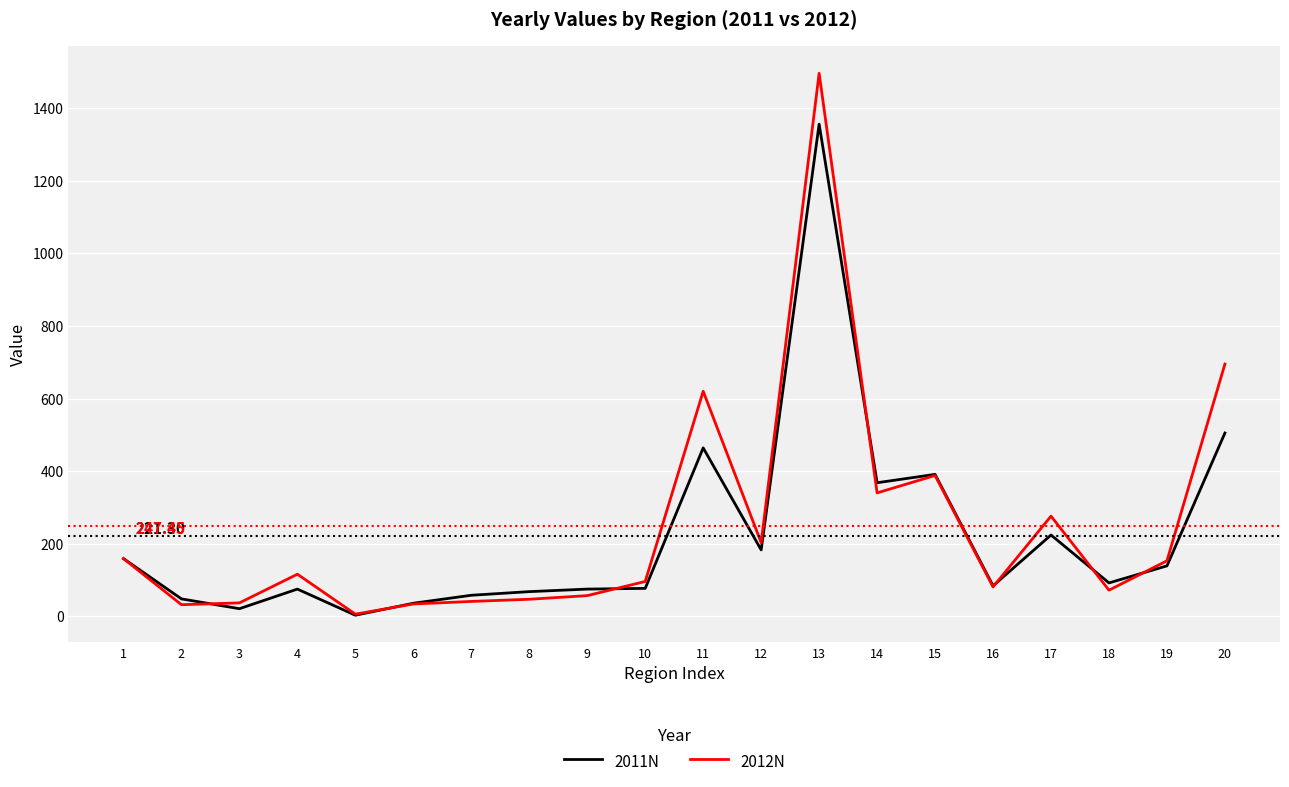

Rank the series by their maximum value, from lowest to highest.

2011N, 2012N